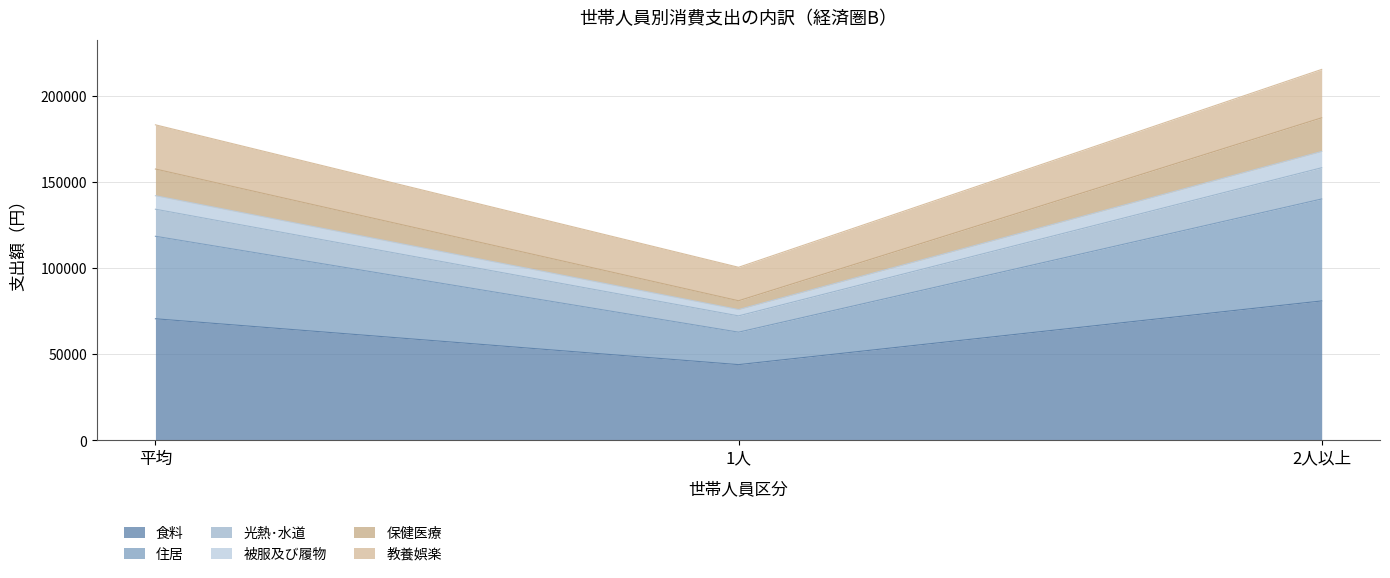

At which label is 食料 closest to 62349?

平均